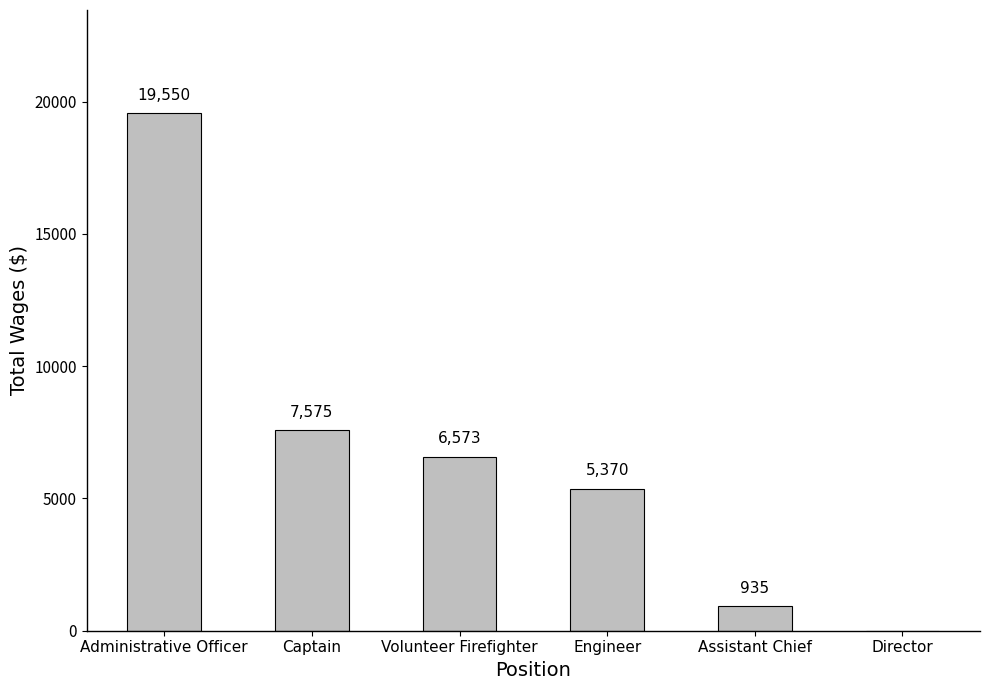

Read the value at Volunteer Firefighter.

6573